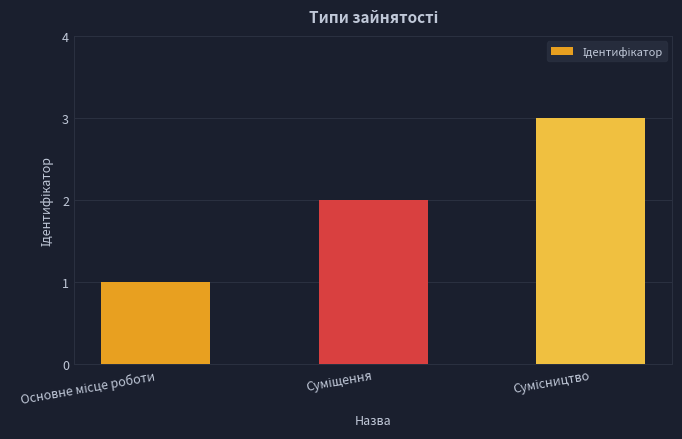

Count the values in the range 1 to 3.

3